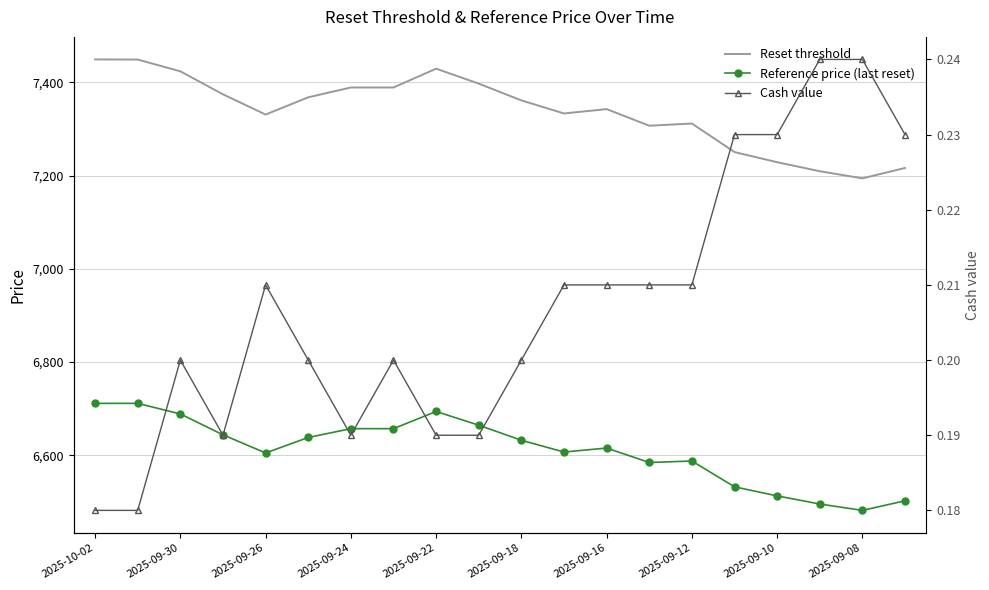

Which has a higher value, 2025-09-24 or 11?

2025-09-24